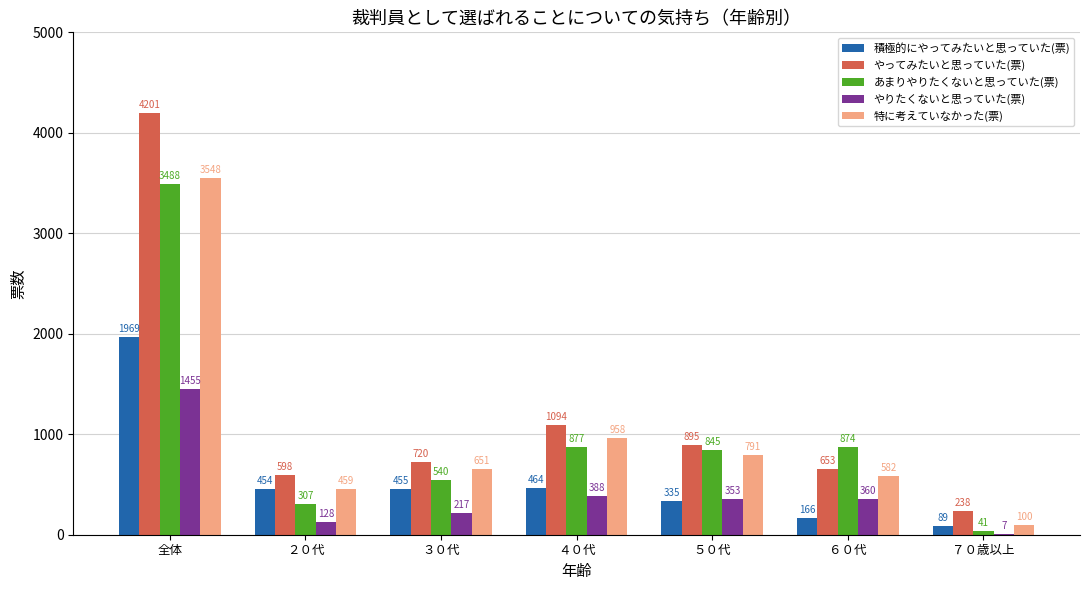

Is it true that 特に考えていなかった(票) equals 1046 at ６０代?

False